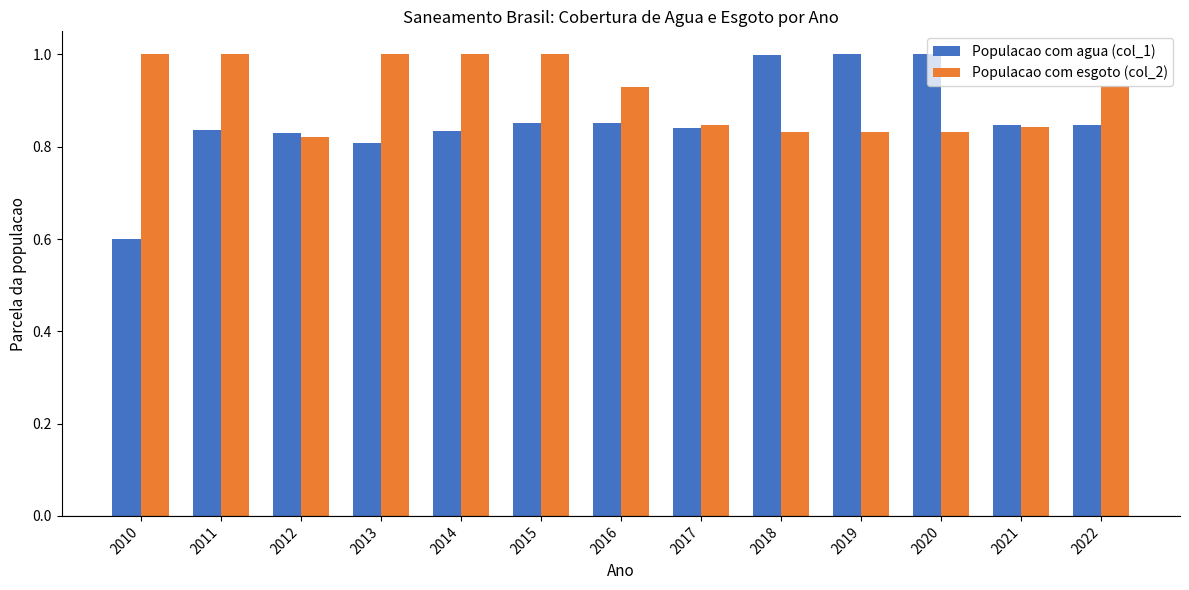

What is the greatest value displayed?

1.0